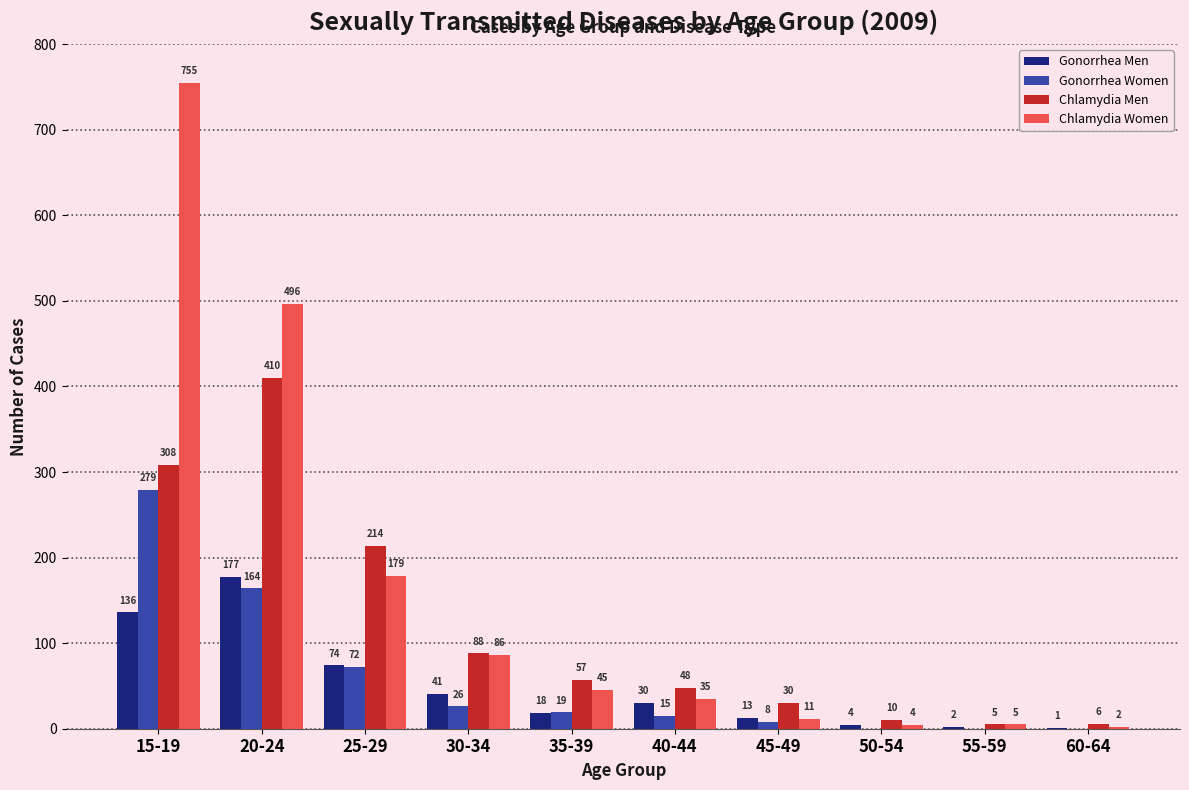

Read the Chlamydia Men value at 15-19, to the nearest 10.

310